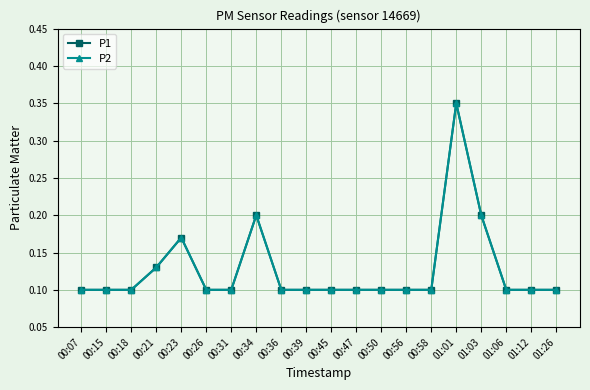

Which series has the largest total across all categories?

P1